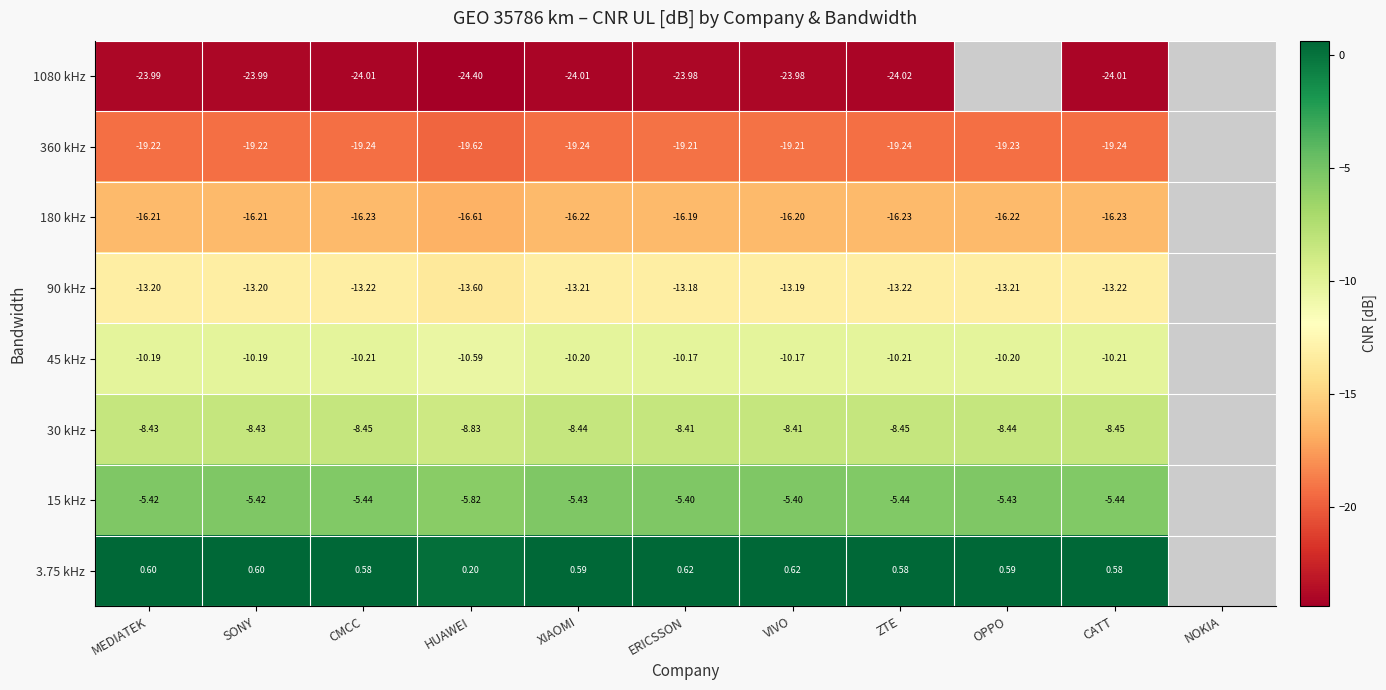

Which label corresponds to the smallest value in the chart?

HUAWEI